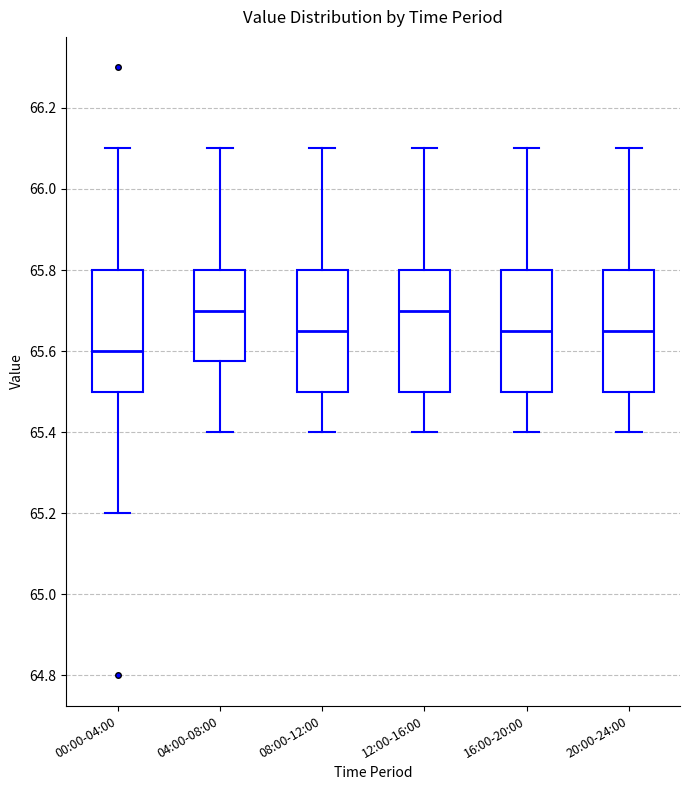

Reading left to right, read every box against the y-axis: the position of its median line, the range the box covers, and the ends of its whiskers. The values are not printed on the chart, so give them approximately, as read against the axis.

00:00-04:00: median 65.60, box 65.50 to 65.80, whiskers 65.20 to 66.10
04:00-08:00: median 65.70, box 65.58 to 65.80, whiskers 65.40 to 66.10
08:00-12:00: median 65.66, box 65.50 to 65.80, whiskers 65.40 to 66.10
12:00-16:00: median 65.70, box 65.50 to 65.80, whiskers 65.40 to 66.10
16:00-20:00: median 65.66, box 65.50 to 65.80, whiskers 65.40 to 66.10
20:00-24:00: median 65.66, box 65.50 to 65.80, whiskers 65.40 to 66.10